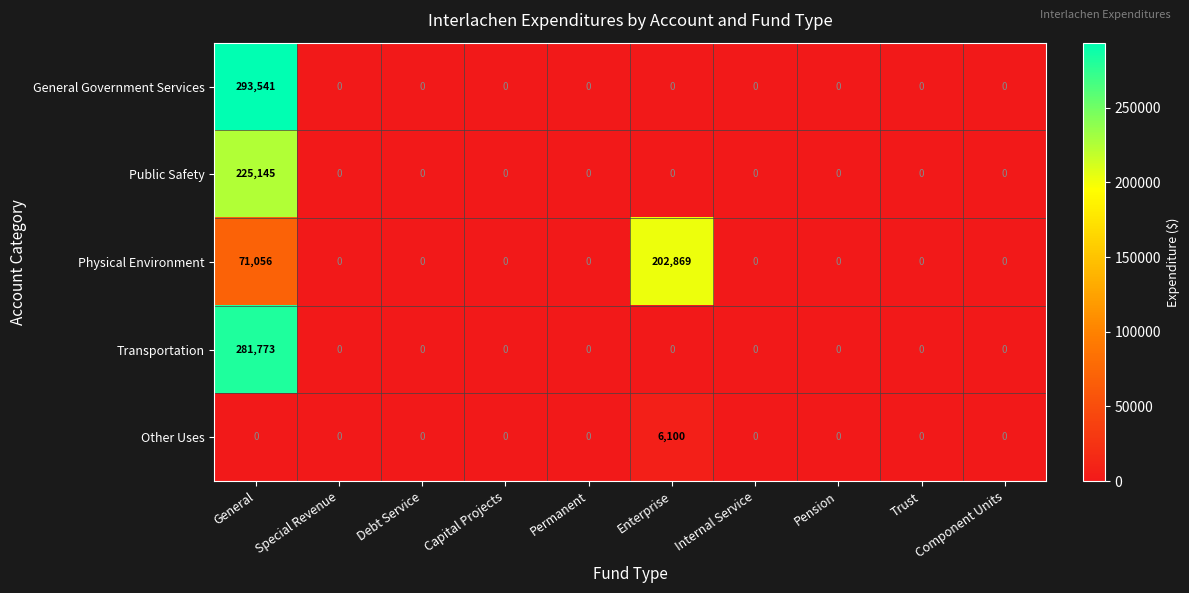

At which label does Other Uses reach its peak?

Enterprise